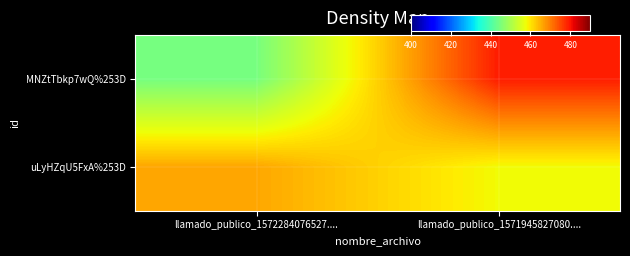

What is the smallest value displayed?

444.5